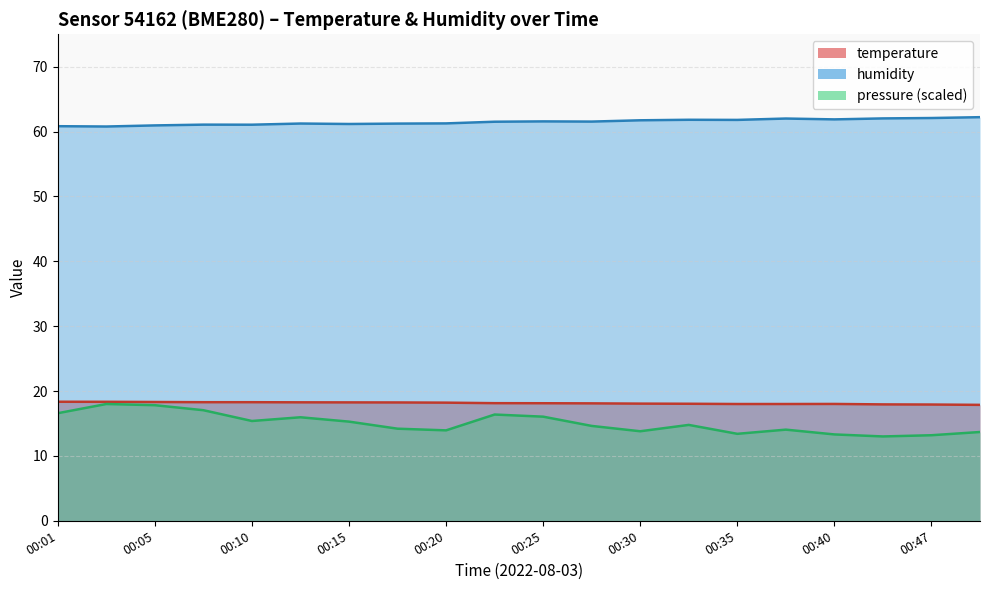

What is the greatest value displayed?

62.2